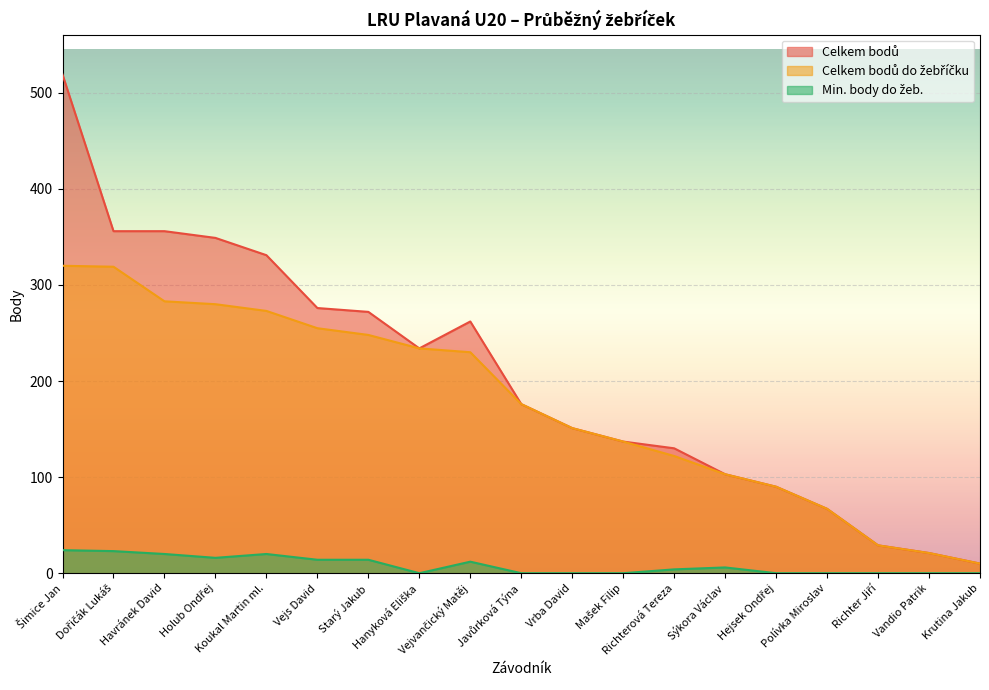

Reading right to left, what are all the values shown in this chart?

Celkem bodů: Krutina Jakub=10	Vandio Patrik=21	Richter Jiří=29	Polívka Miroslav=67	Hejsek Ondřej=90	Sýkora Václav=103	Richterová Tereza=130	Mašek Filip=137	Vrba David=151	Javůrková Týna=176	Vejvančický Matěj=262	Hanyková Eliška=234	Starý Jakub=272	Vejs David=276	Koukal Martin ml.=331	Holub Ondřej=349	Havránek David=356	Dořičák Lukáš=356	Šimice Jan=519
Celkem bodů do žebříčku: Krutina Jakub=10	Vandio Patrik=21	Richter Jiří=29	Polívka Miroslav=67	Hejsek Ondřej=90	Sýkora Václav=103	Richterová Tereza=122	Mašek Filip=137	Vrba David=151	Javůrková Týna=176	Vejvančický Matěj=230	Hanyková Eliška=234	Starý Jakub=248	Vejs David=255	Koukal Martin ml.=273	Holub Ondřej=280	Havránek David=283	Dořičák Lukáš=319	Šimice Jan=320
Min. body do žeb.: Krutina Jakub=0	Vandio Patrik=0	Richter Jiří=0	Polívka Miroslav=0	Hejsek Ondřej=0	Sýkora Václav=6	Richterová Tereza=4	Mašek Filip=0	Vrba David=0	Javůrková Týna=0	Vejvančický Matěj=12	Hanyková Eliška=0	Starý Jakub=14	Vejs David=14	Koukal Martin ml.=20	Holub Ondřej=16	Havránek David=20	Dořičák Lukáš=23	Šimice Jan=24